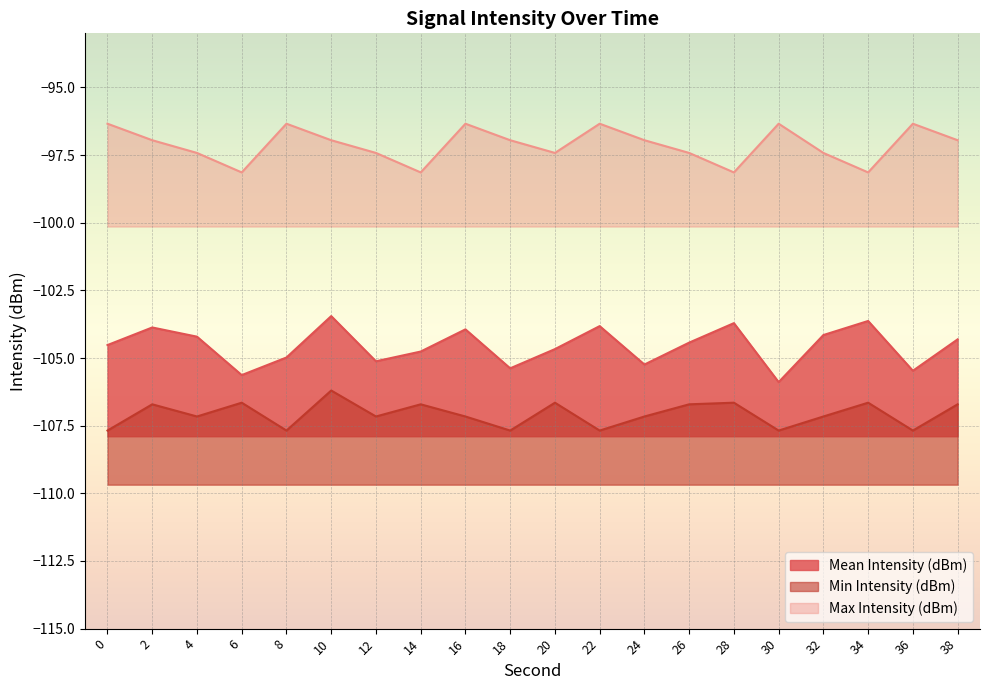

True or false: Min Intensity (dBm) and Mean Intensity (dBm) cross at least once.

False